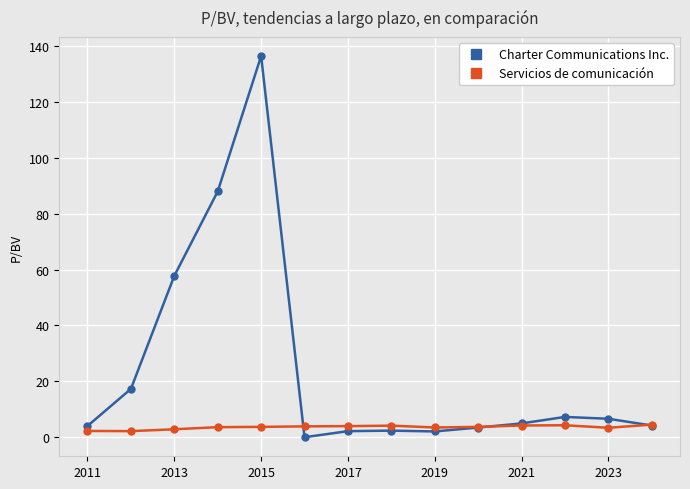

Which series has the widest spread of values?

Charter Communications Inc.